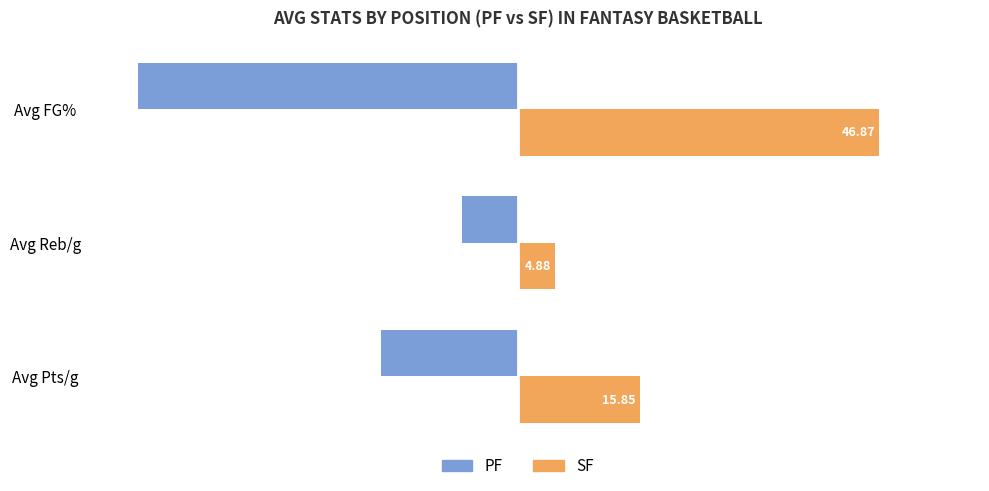

Which series has the largest range (max minus min)?

PF